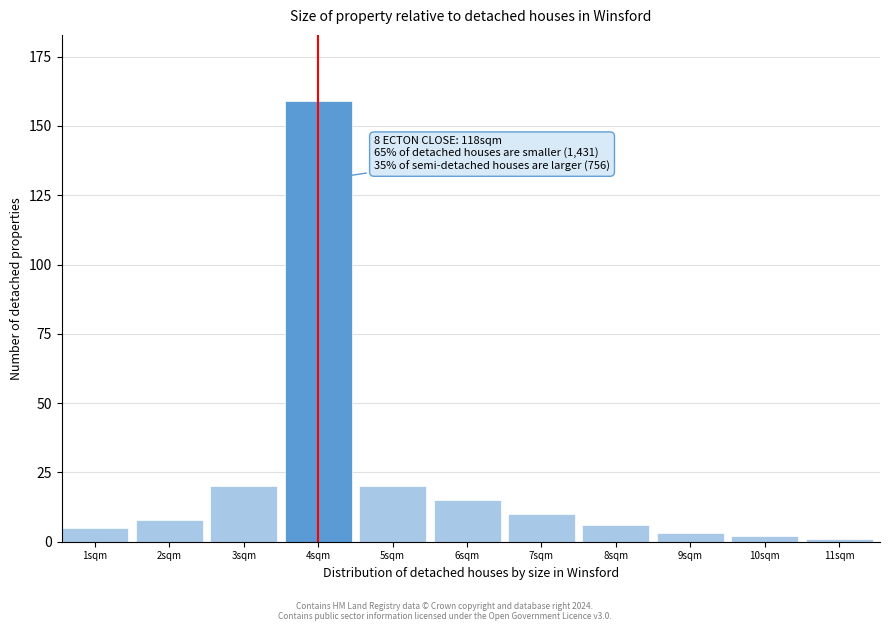

Reading right to left, extract all data points from this chart.

1	2	3	6	10	15	20	159	20	8	5